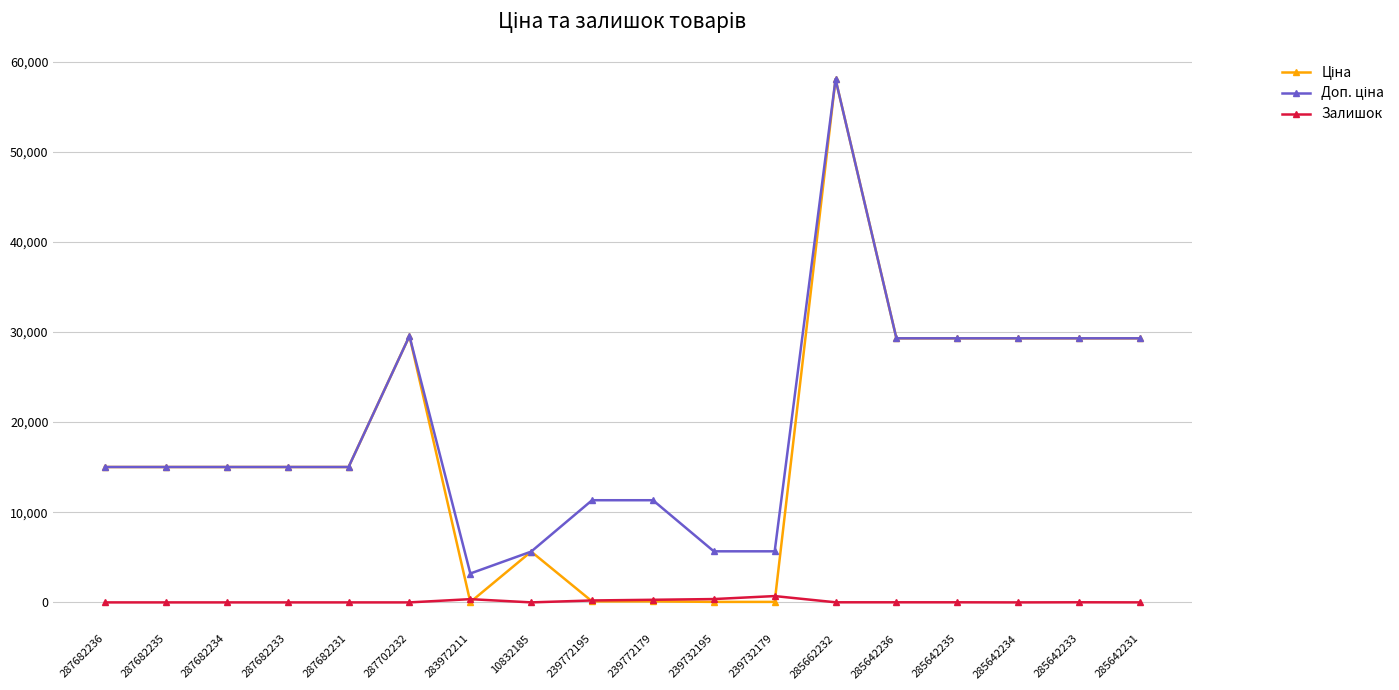

What is the greatest value displayed?

58037.0